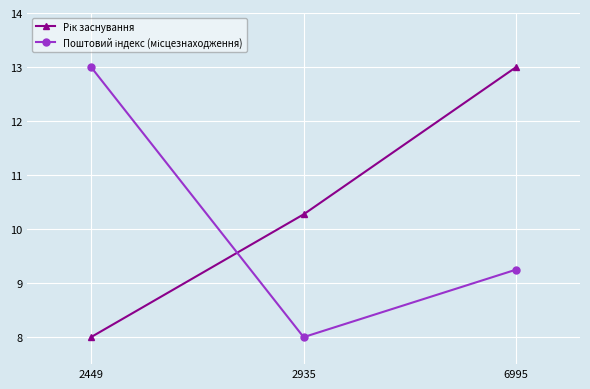

What is the smallest value displayed?

8.0